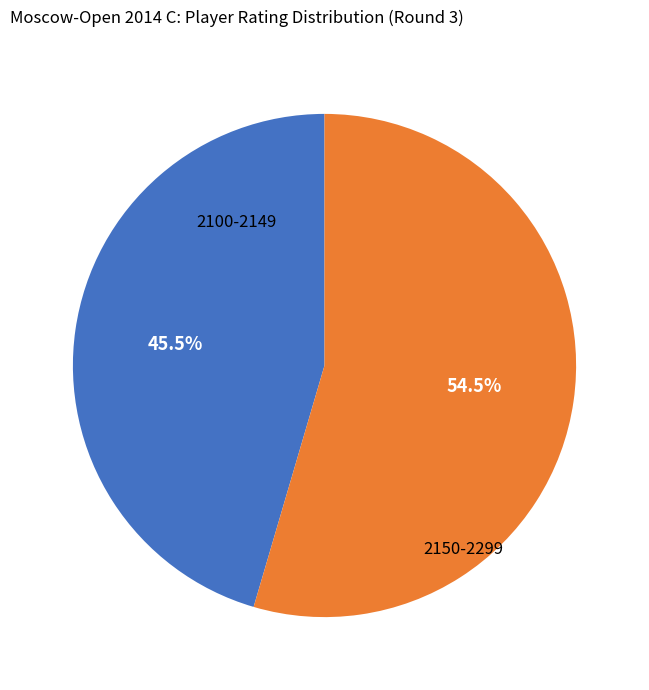

Do 2150-2299 and 2100-2149 together represent more than half of the pie?

Yes